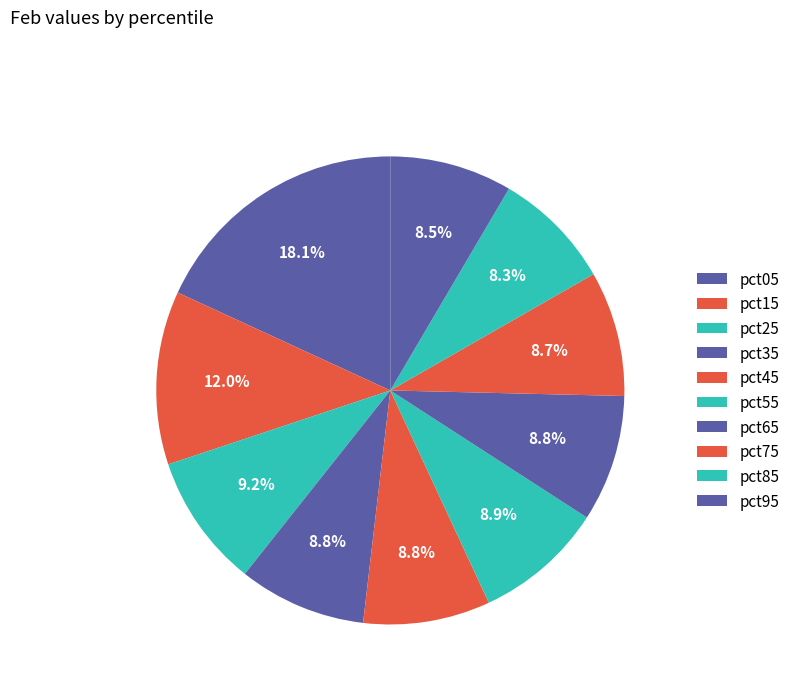

To the nearest percent, what is the combined percentage of pct95 and pct15?

20%